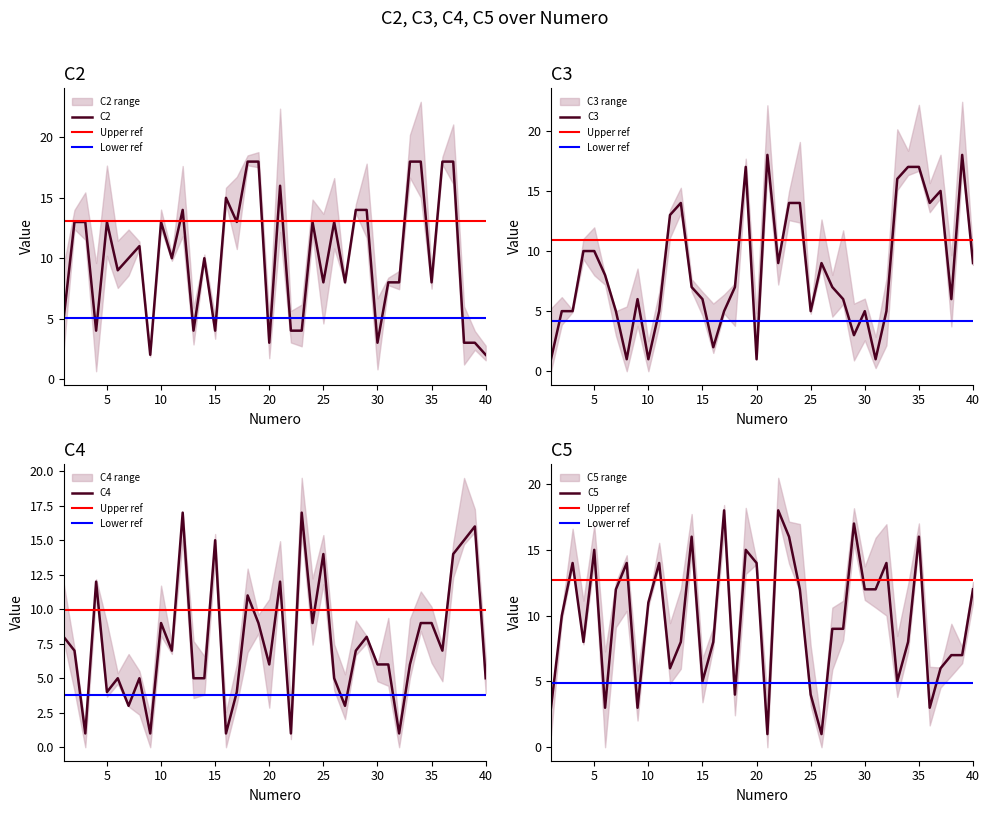

At which label is C3 closest to 9?

22